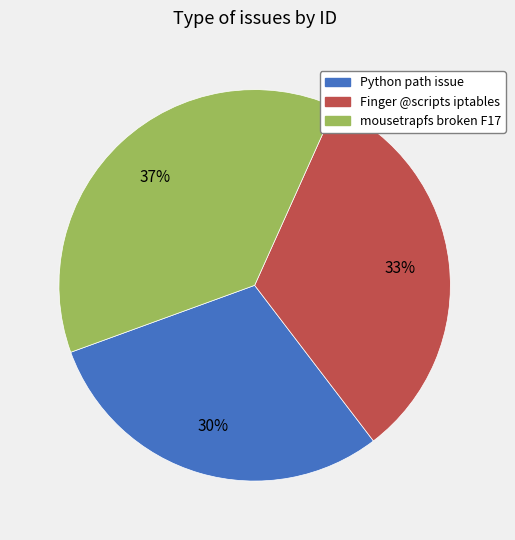

To the nearest percent, what is the difference between the largest and smallest slice percentages?

7%